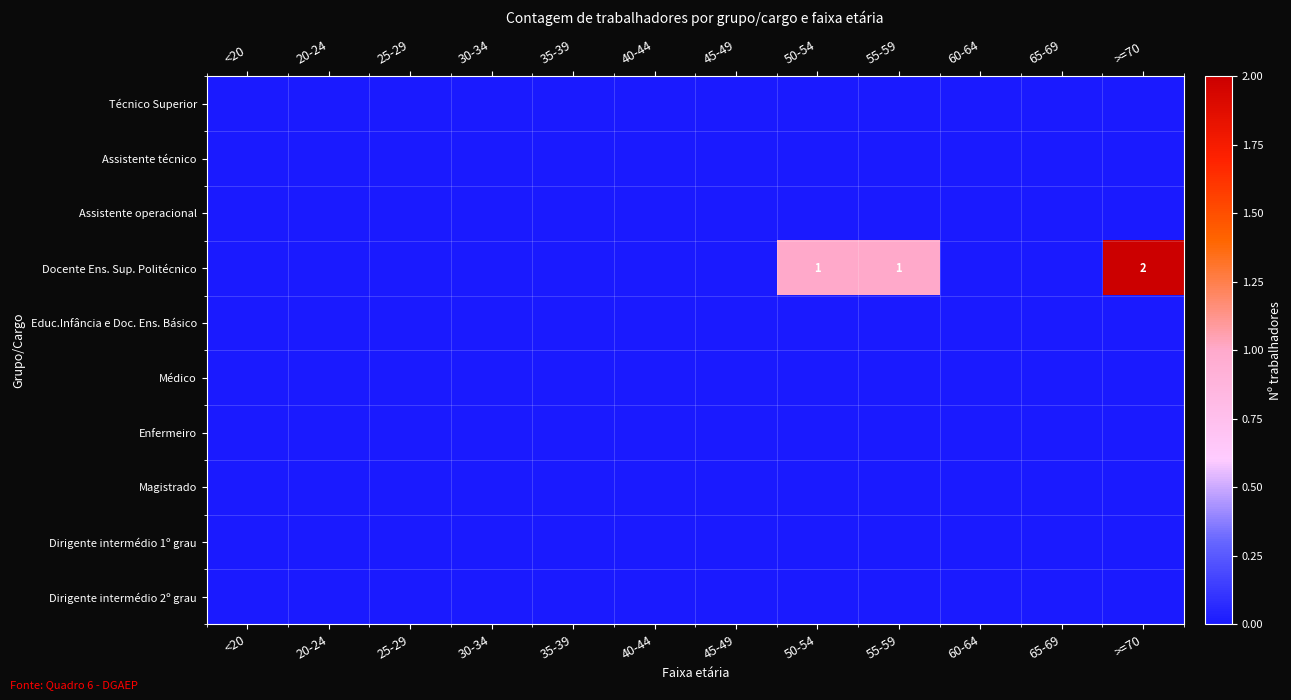

At 35-39, list the series in order from largest to smallest.

Técnico Superior, Assistente técnico, Assistente operacional, Docente Ens. Sup. Politécnico, Educ.Infância e Doc. Ens. Básico, Médico, Enfermeiro, Magistrado, Dirigente intermédio 1º grau, Dirigente intermédio 2º grau